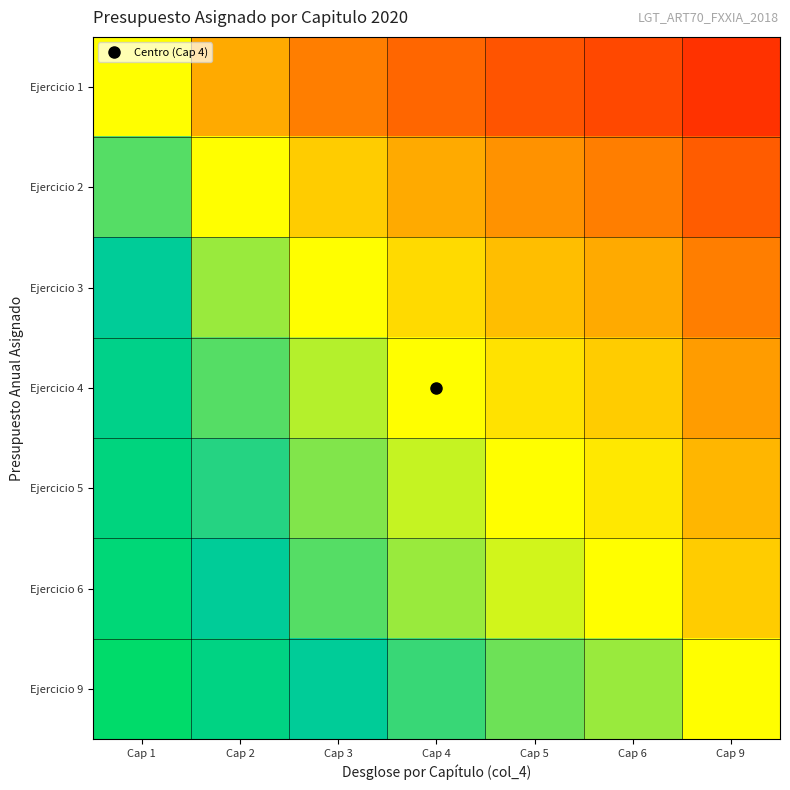

At which category does the chart reach its peak across all series?

Cap 1